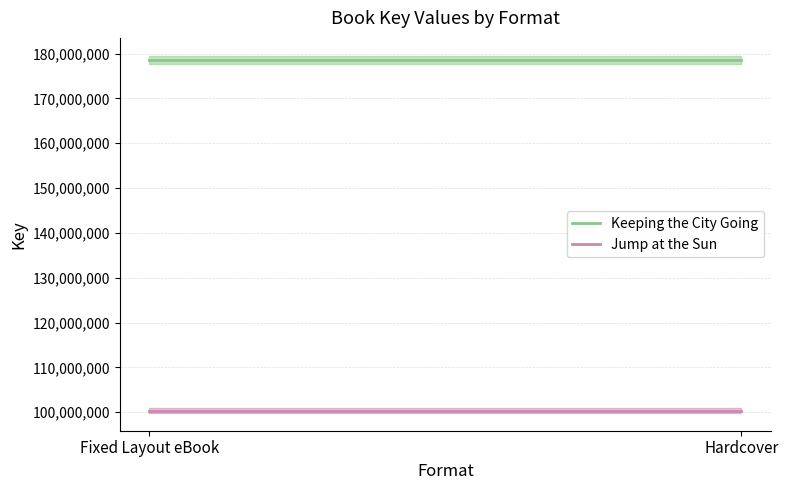

What is the sum of the Jump at the Sun values at Fixed Layout eBook and Hardcover?

200707682